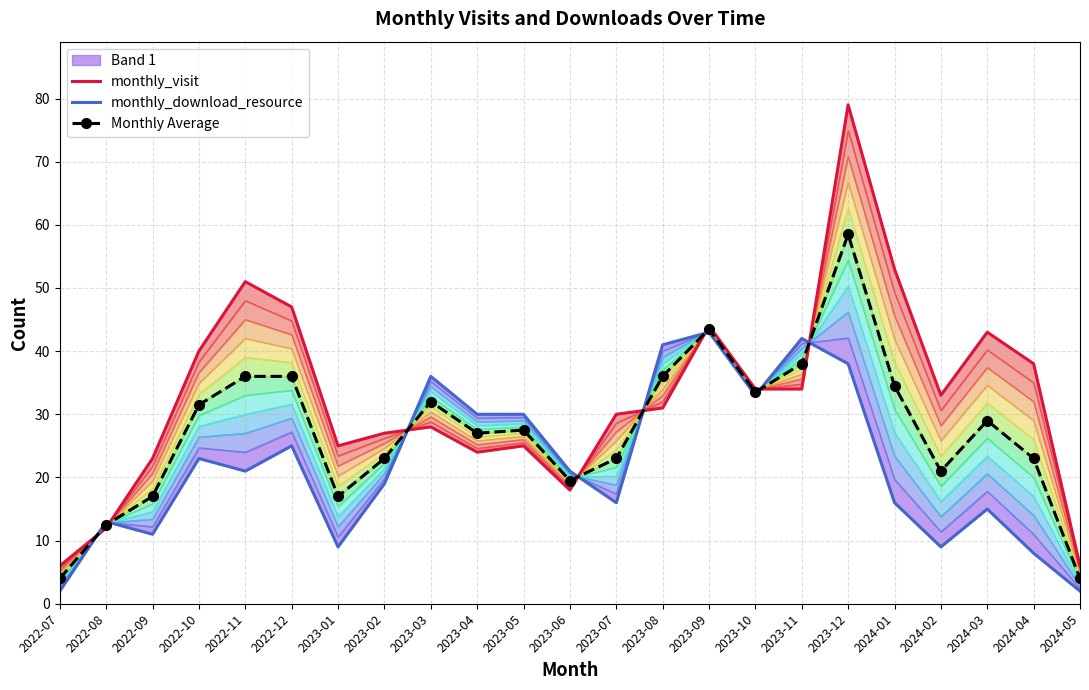

What is the sum of the monthly_download_resource values at 2022-07 and 2023-11?

44.0